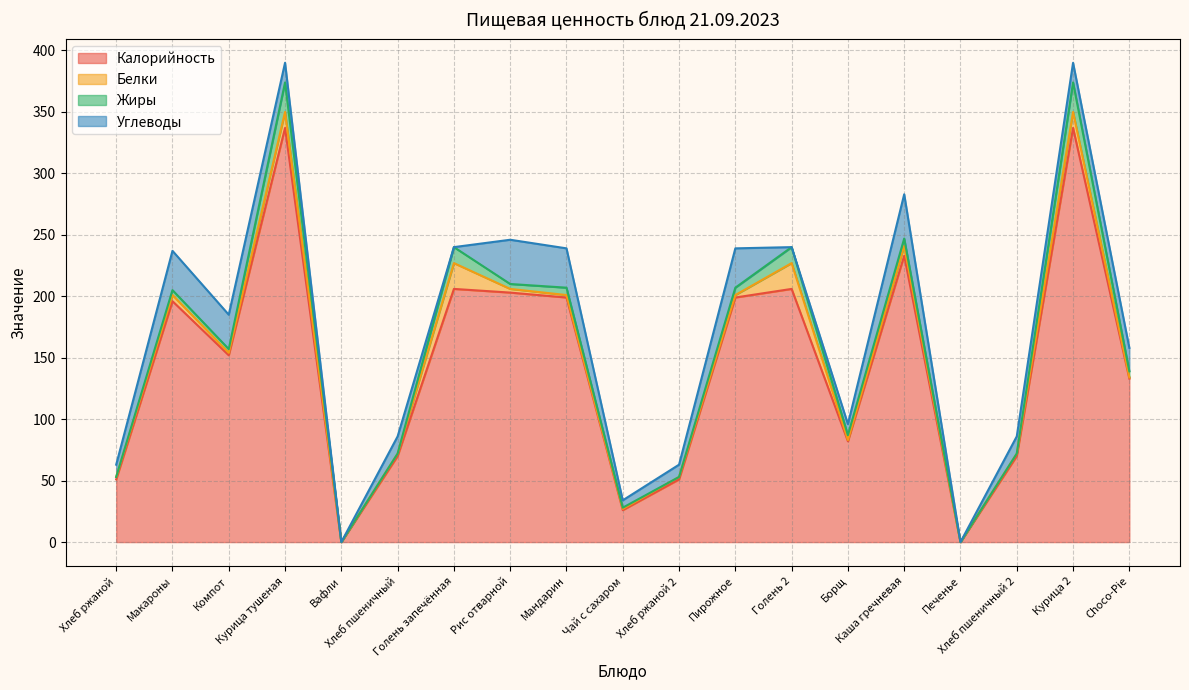

What is the sum of all Жиры values?

113